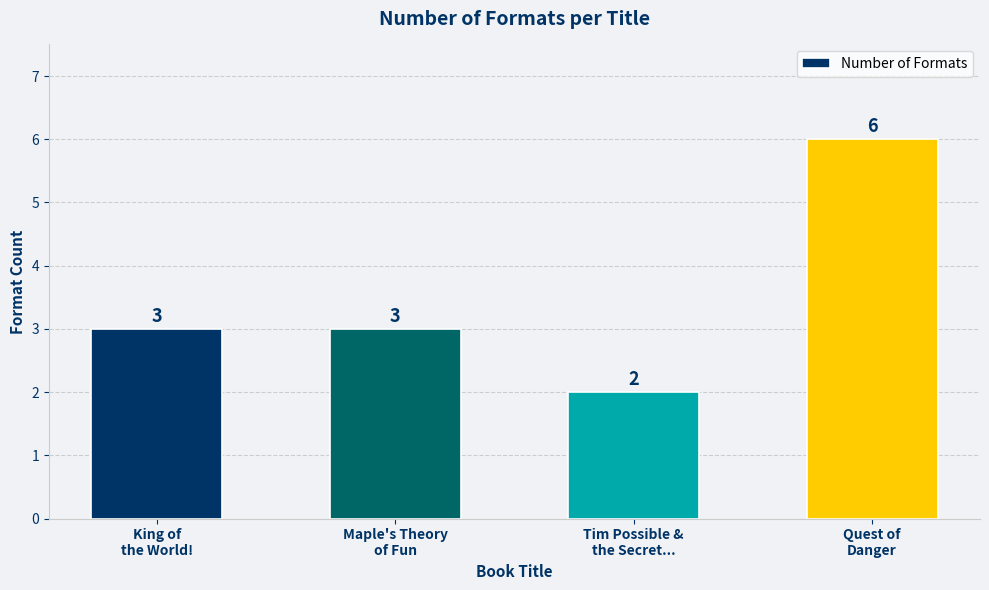

Which category has the lowest value across all series?

Tim Possible &
the Secret...